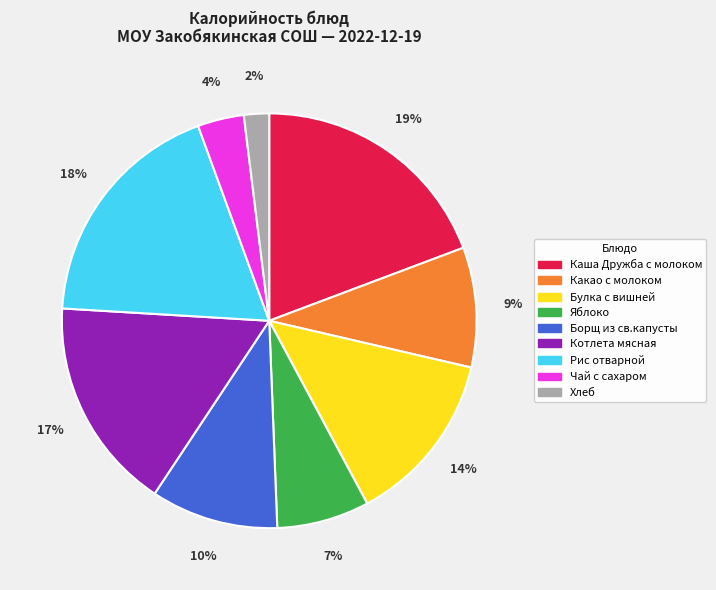

To the nearest percent, what is the difference between the Борщ из св.капусты and Чай с сахаром slice percentages?

6%